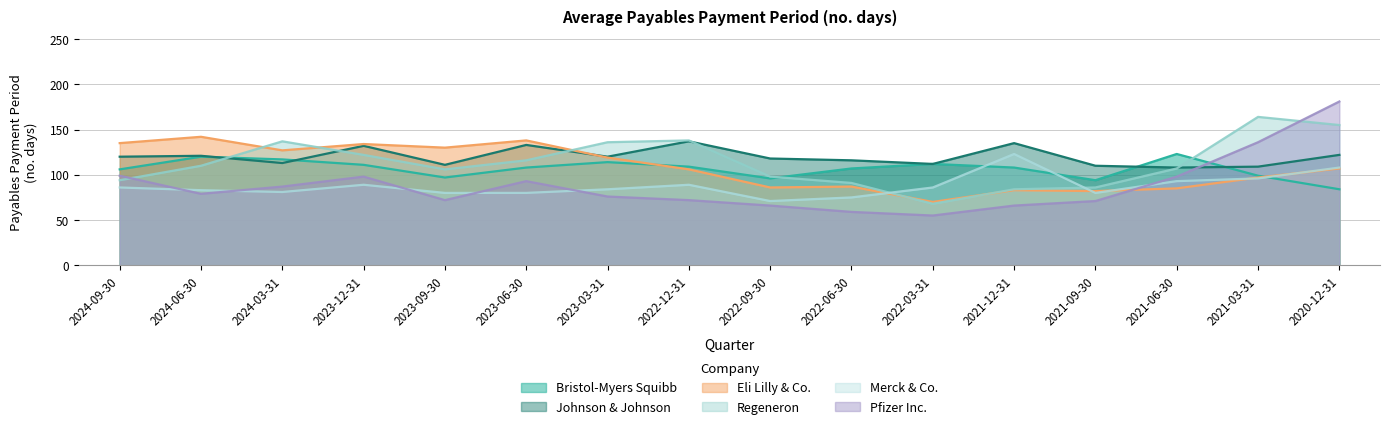

In Bristol-Myers Squibb, how many points are lower than both neighbors (excluding endpoints)?

3